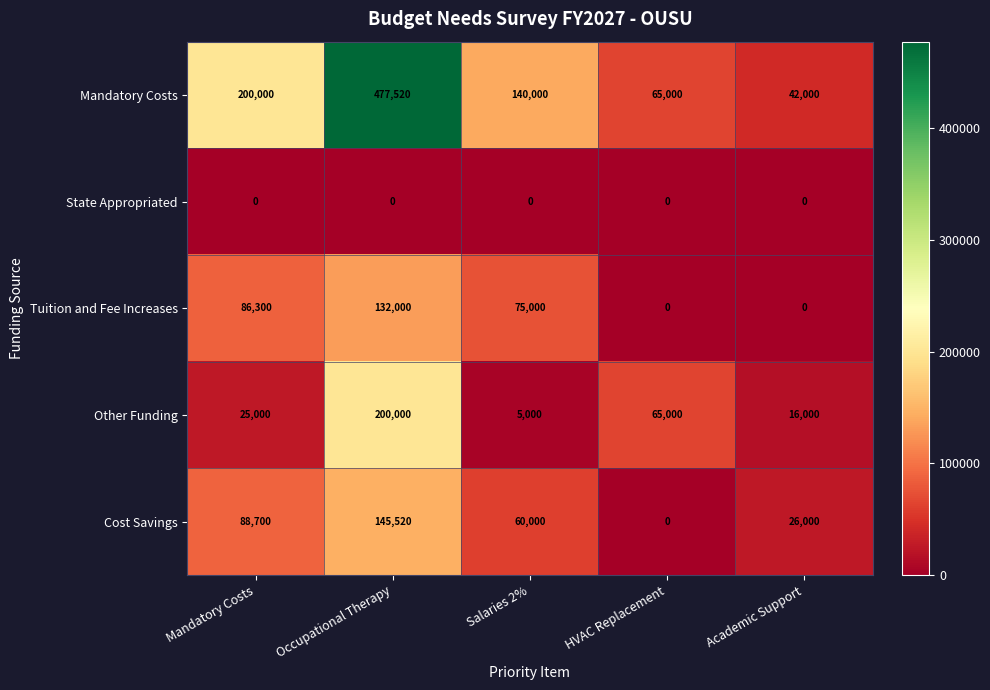

What is the total value across all series at Academic Support?

84000